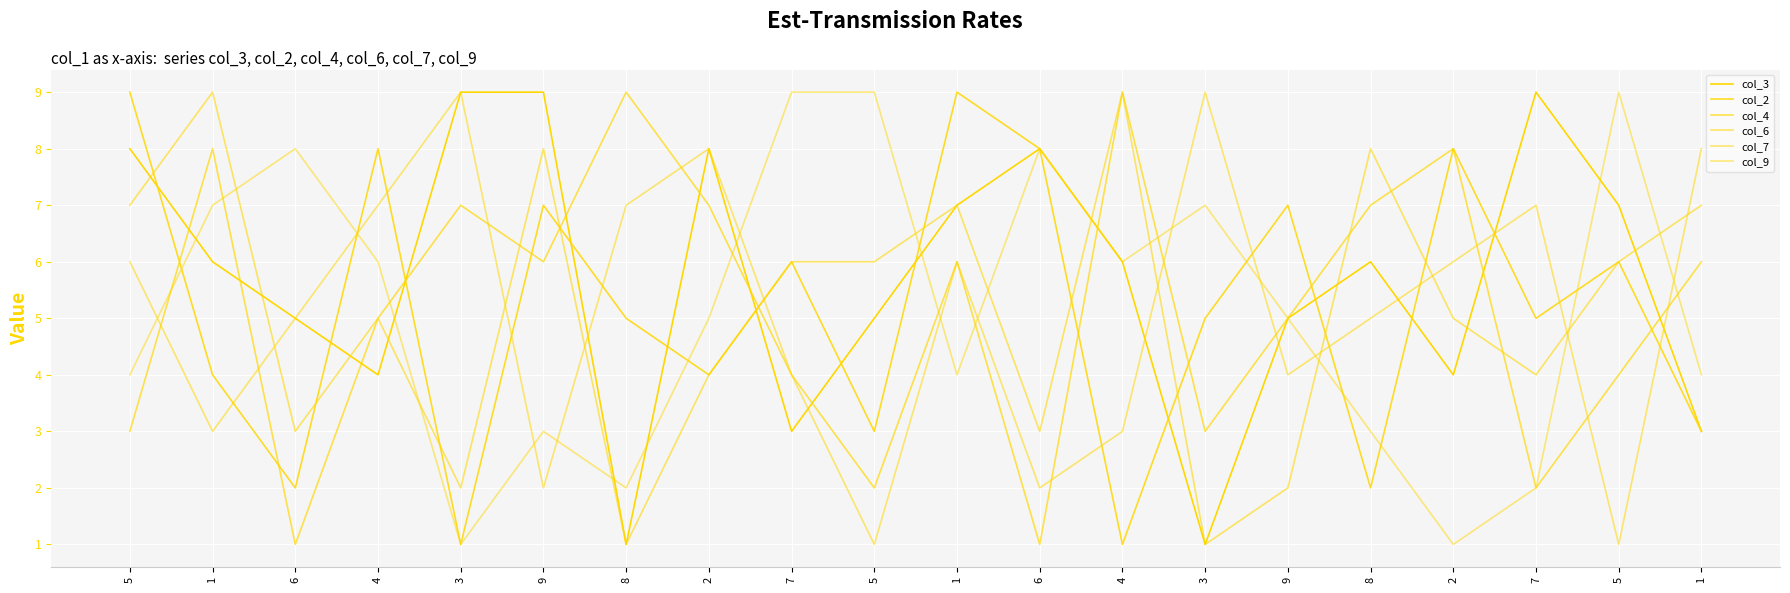

How many interior local valleys does the col_3 series have?

5